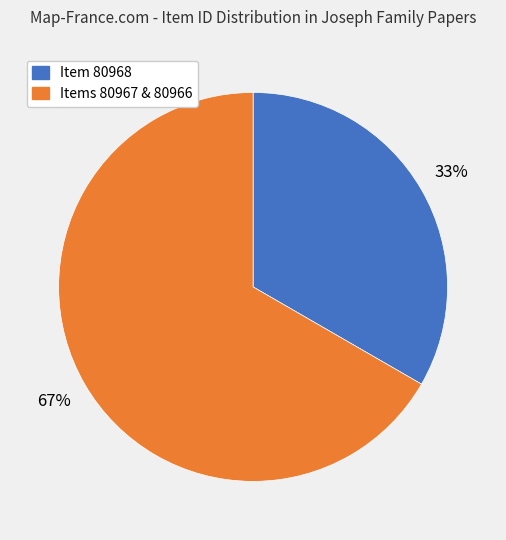

Does any single category account for the majority?

Yes